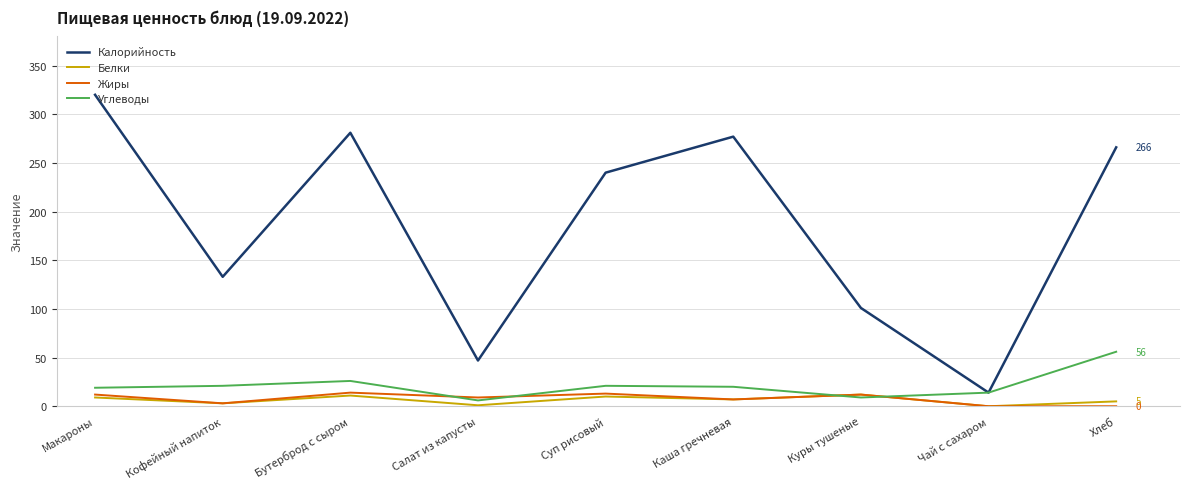

True or false: Калорийность and Жиры cross at least once.

False